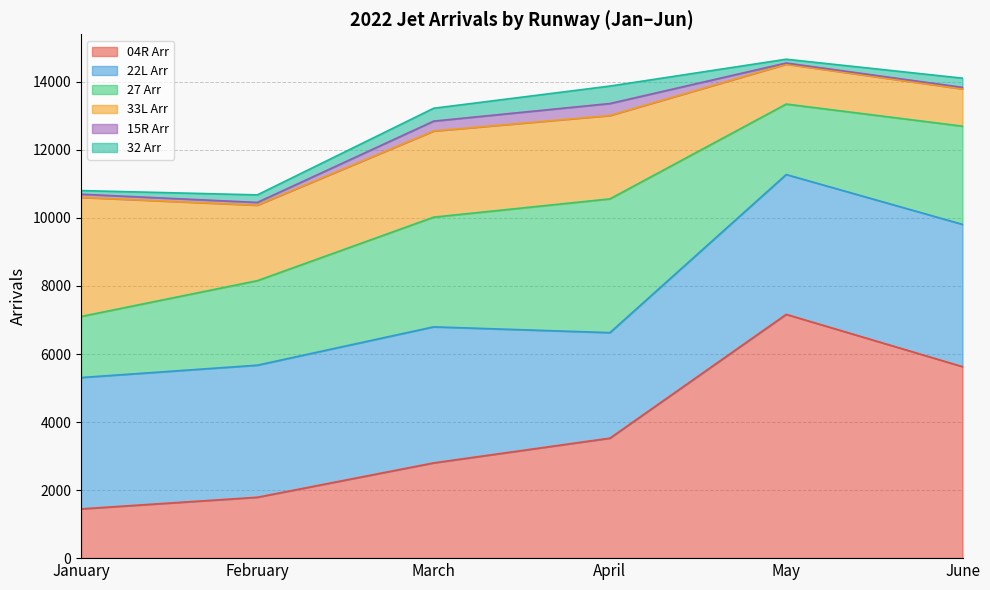

Reading left to right, transcribe all the data shown in this chart.

04R Arr: 1447	1789	2799	3526	7165	5628
22L Arr: 3861	3882	3999	3102	4110	4182
27 Arr: 1794	2484	3224	3931	2071	2886
33L Arr: 3502	2219	2532	2451	1172	1095
15R Arr: 93	81	291	352	35	46
32 Arr: 107	222	378	513	111	270